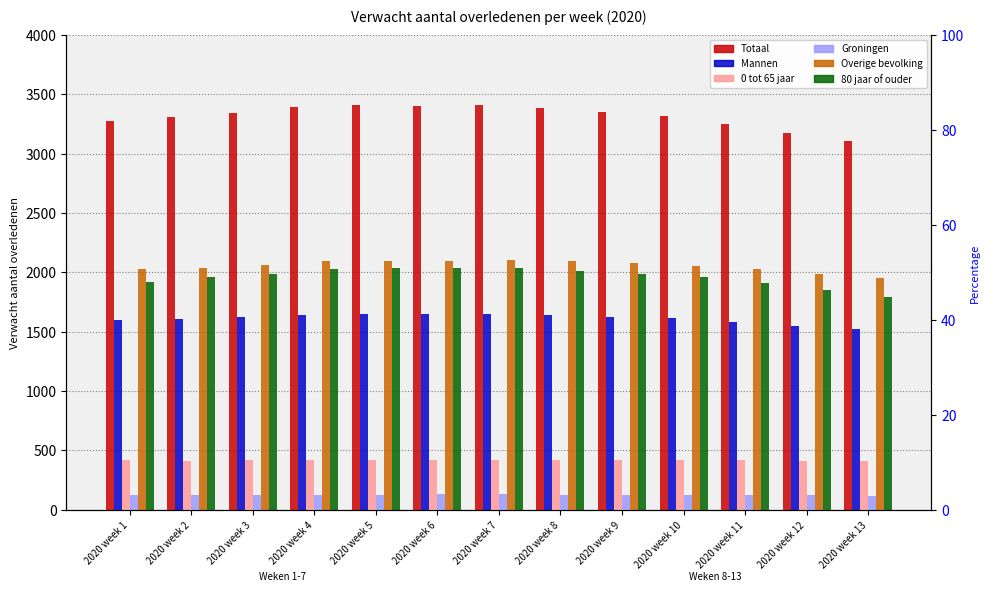

Which category has the lowest value in the Overige bevolking series?

2020 week 13